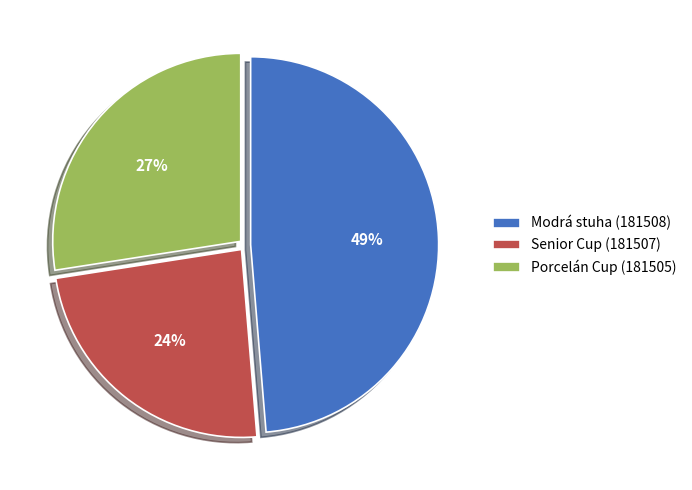

Rank the categories by value from highest to lowest.

Modrá stuha (181508), Porcelán Cup (181505), Senior Cup (181507)